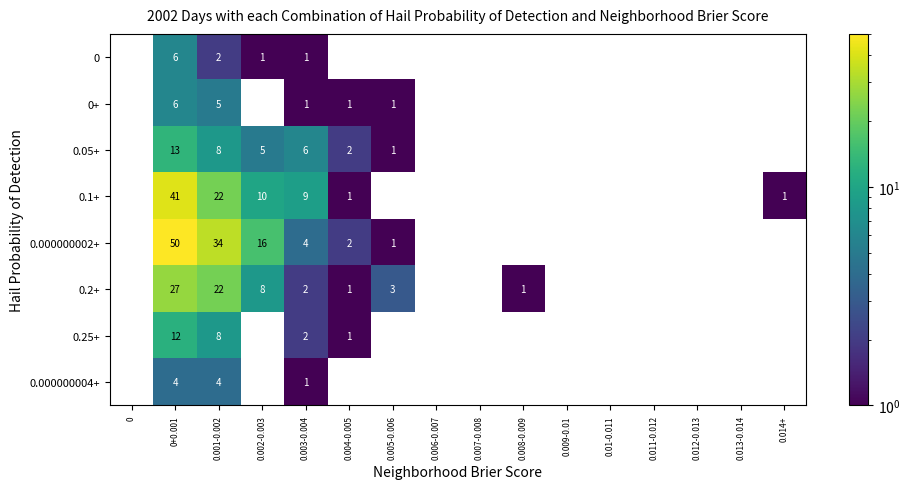

Is it true that 0.25+ equals 2 at 0.004-0.005?

False